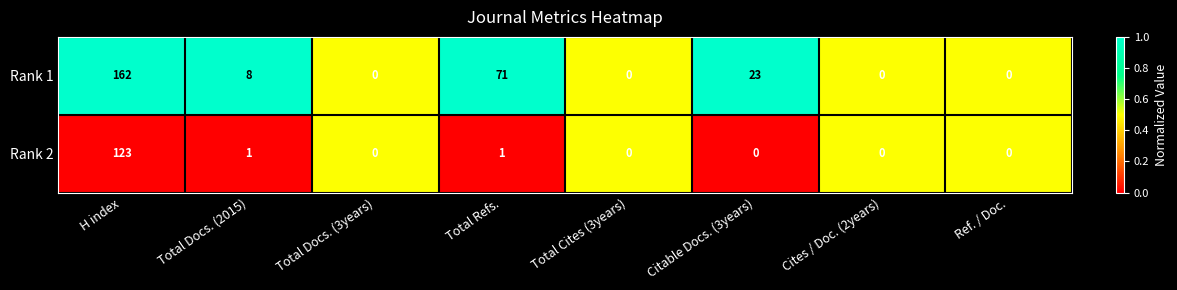

What is the maximum value shown in the chart?

162